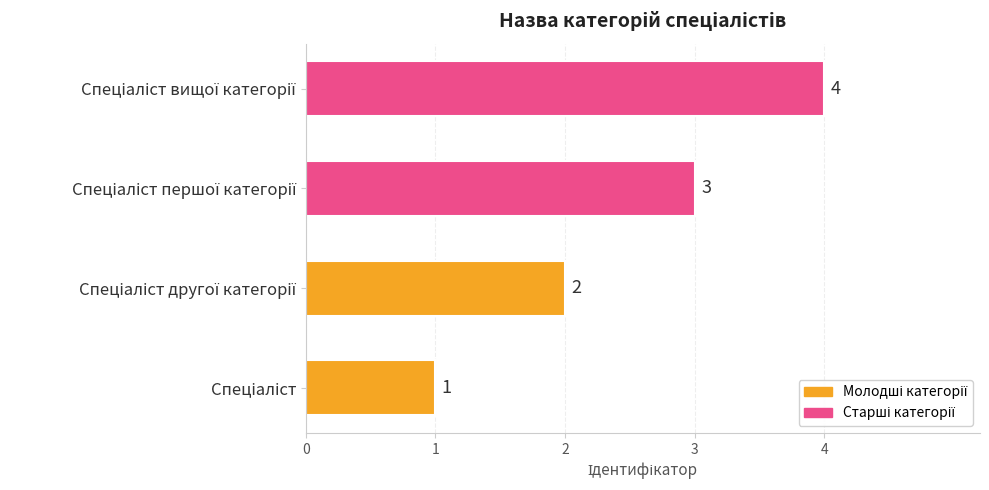

Count the values in the range 2 to 4.

3